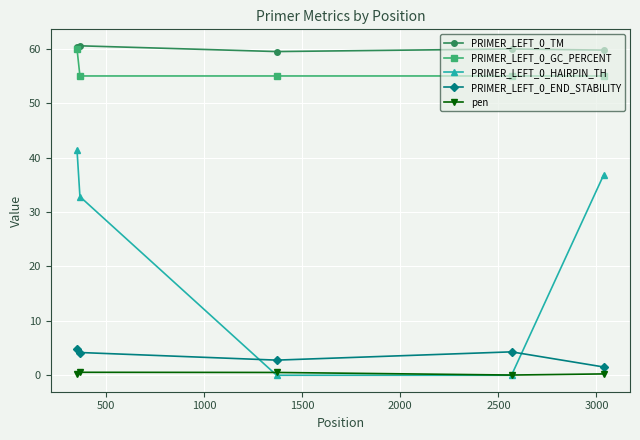

At how many categories does at least one series exceed 35?

5